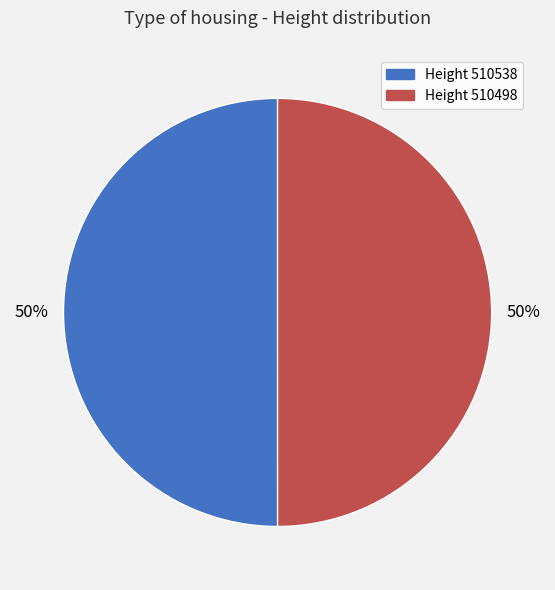

The Height 510498 slice represents 50% of the pie. True or false?

True